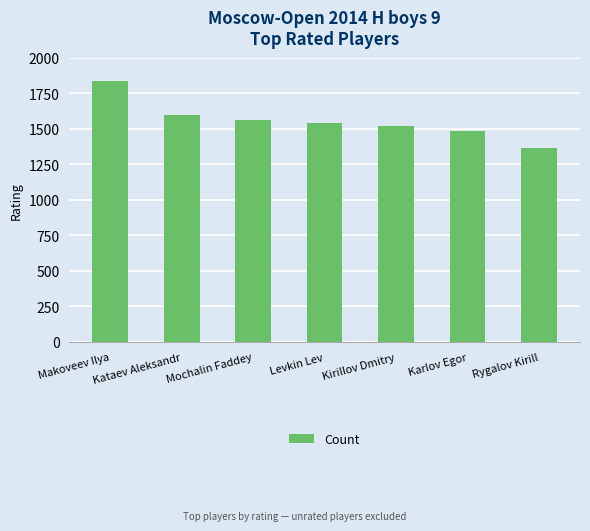

Approximately how many times larger is the value at Levkin Lev compared to Kataev Aleksandr?

1.0